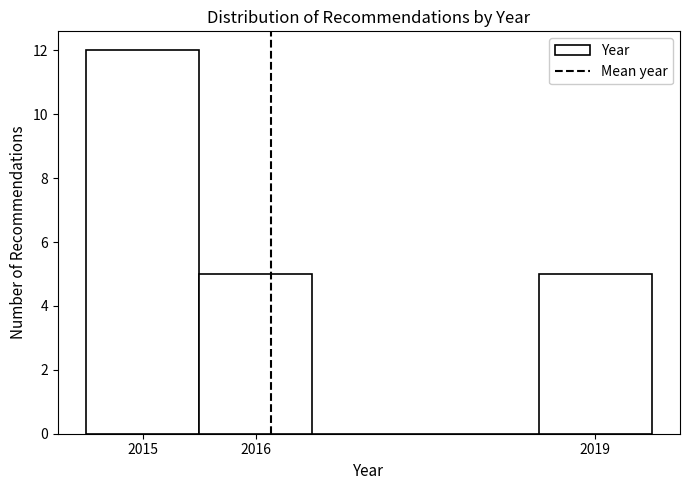

Reading left to right, transcribe this chart: for each bar, give the range it covers on the x-axis and its height. The values are not printed on the chart, so give them approximately, as read against the axis.

2014.5 to 2015.5: 12
2015.5 to 2016.5: 5
2016.5 to 2017.5: 0
2017.5 to 2018.5: 0
2018.5 to 2019.5: 5